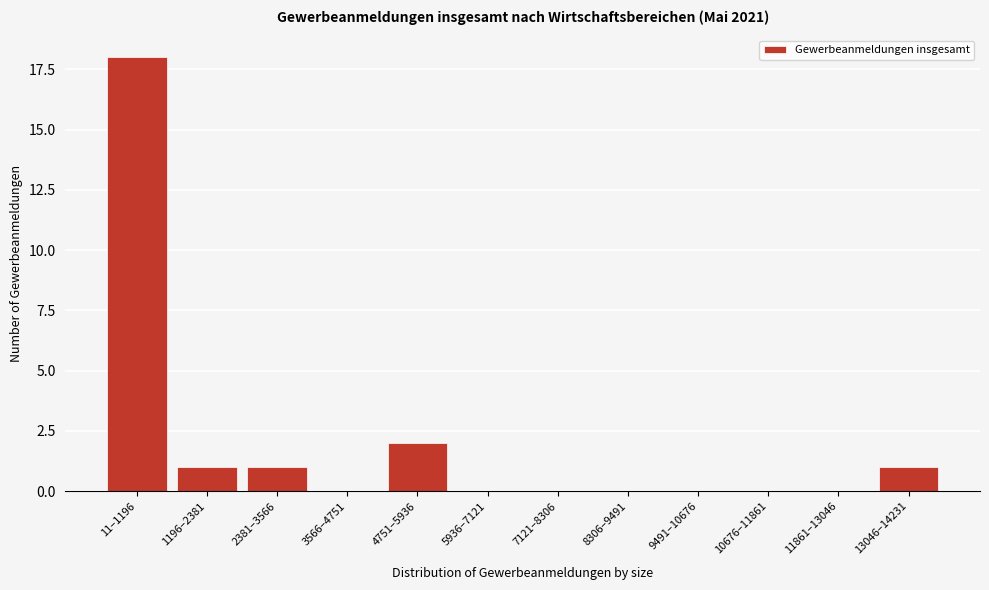

Reading left to right, list all the values displayed in this chart.

11–1196=18	1196–2381=1	2381–3566=1	3566–4751=0	4751–5936=2	5936–7121=0	7121–8306=0	8306–9491=0	9491–10676=0	10676–11861=0	11861–13046=0	13046–14231=1